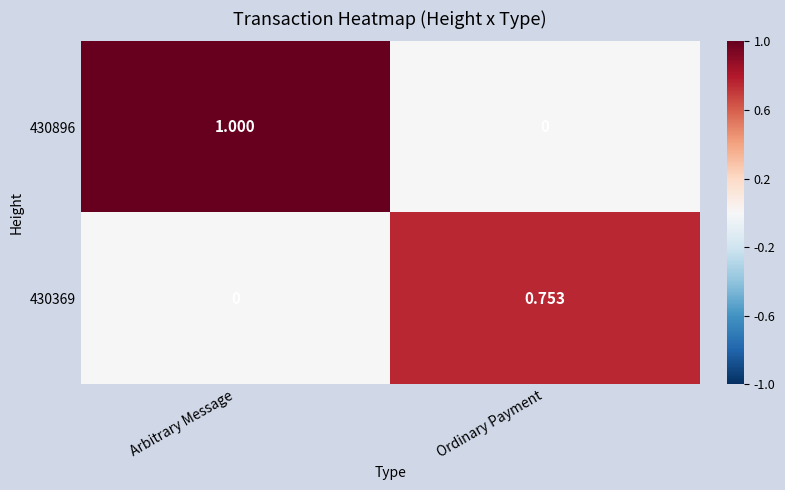

Which category has the highest value across all series?

Arbitrary Message